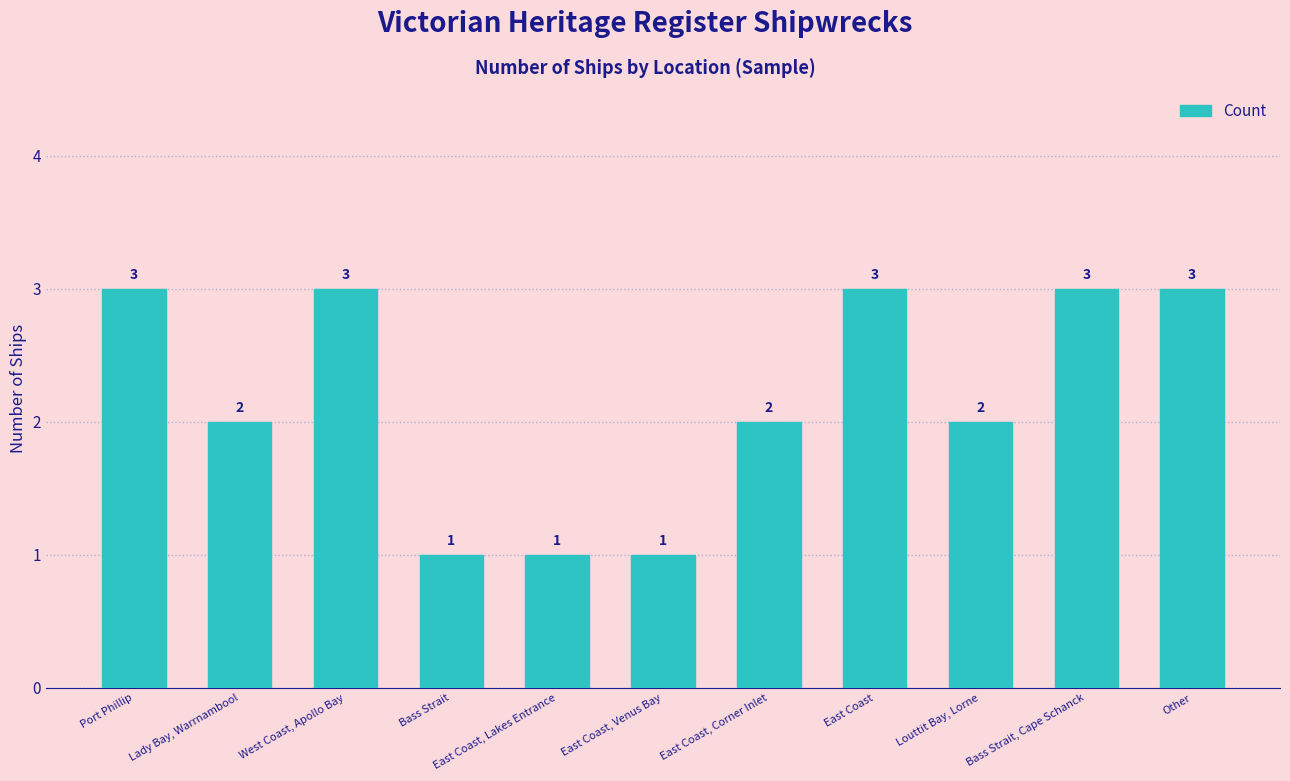

What is the approximate value at Port Phillip?

3